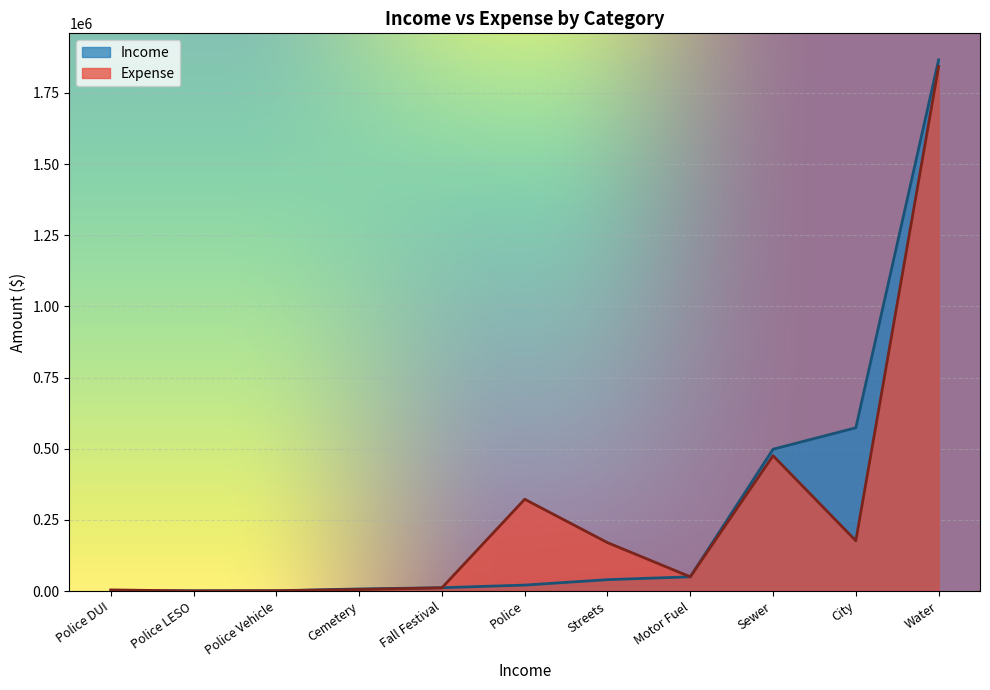

How many lines are shown in the chart?

2